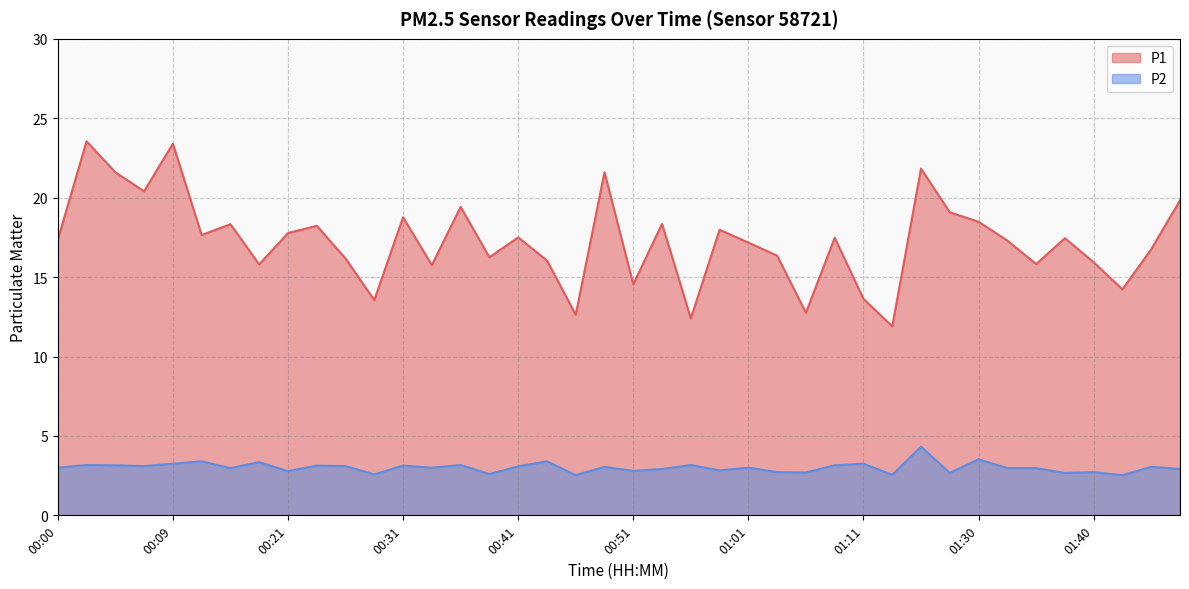

What is the approximate value of P1 at 00:56?

12.4